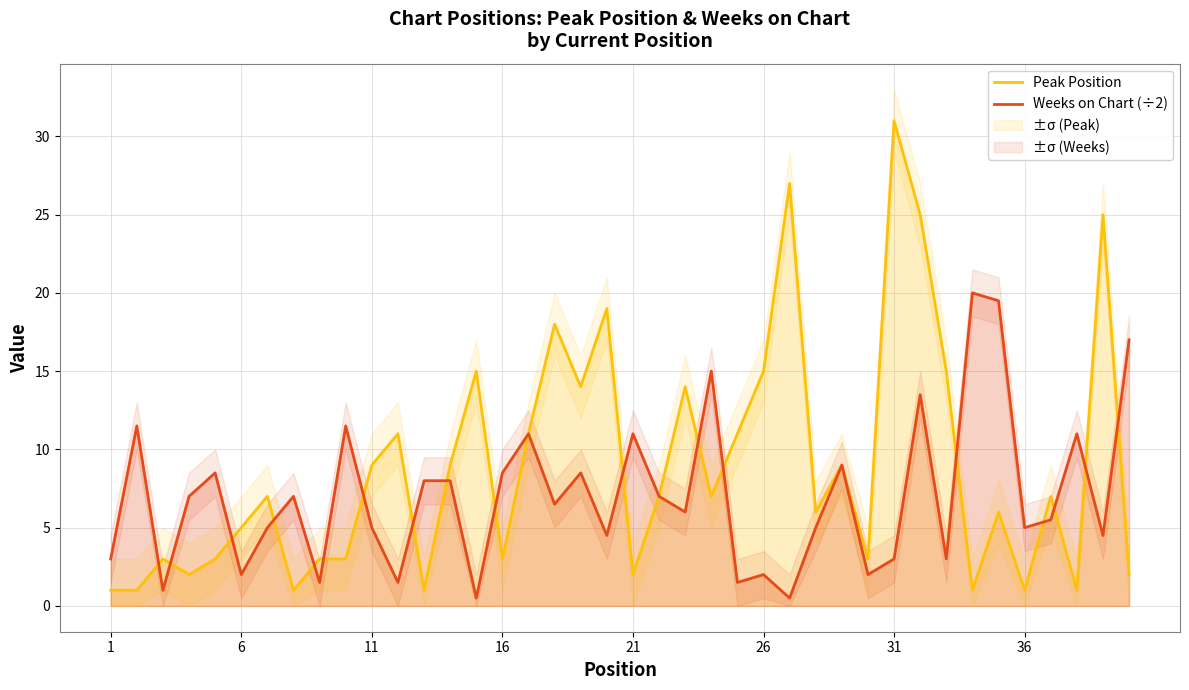

What is the minimum value for Peak Position?

1.0